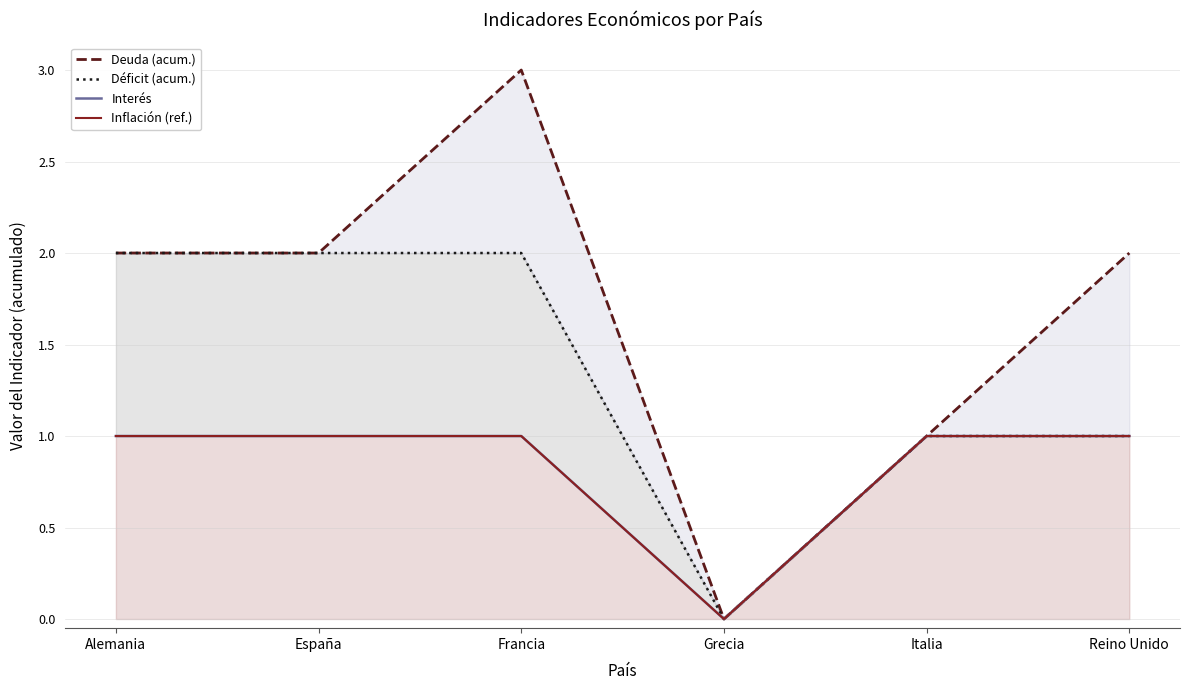

What is the value of the Inflación (ref.) point at the 6th from the left?

1